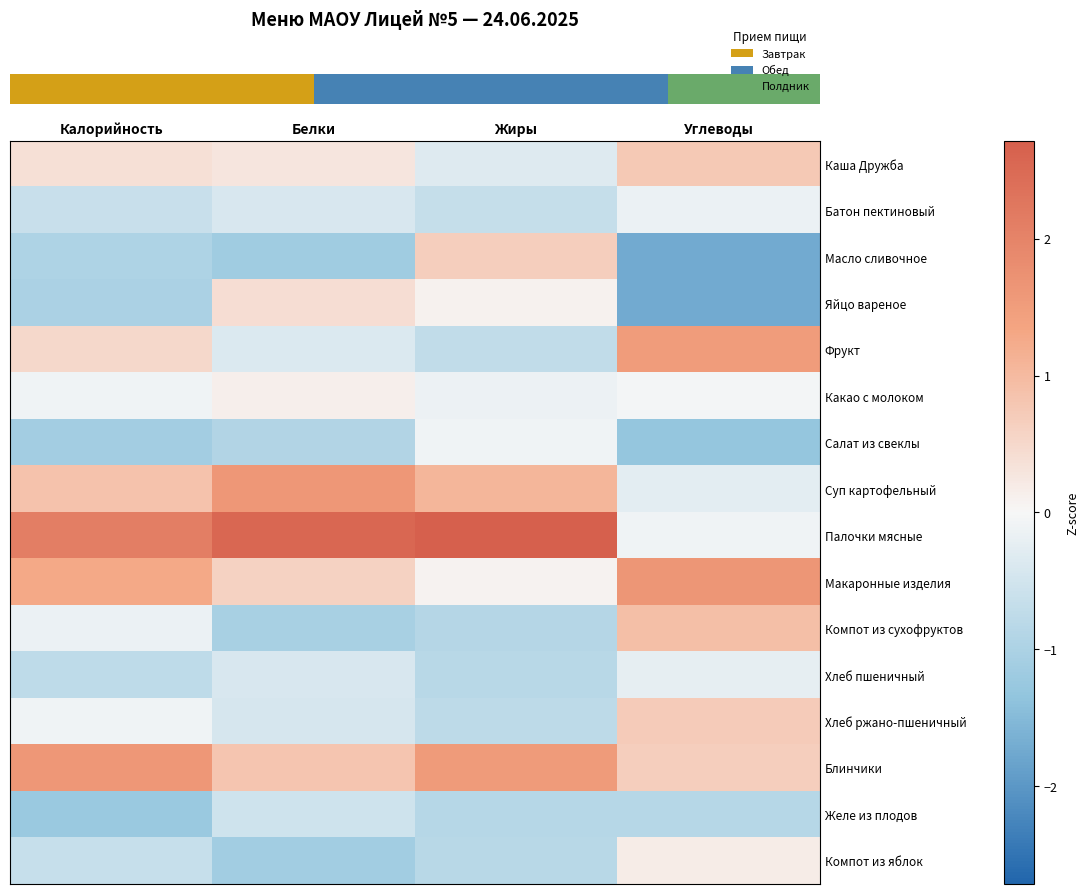

How many distinct data groups are displayed?

16